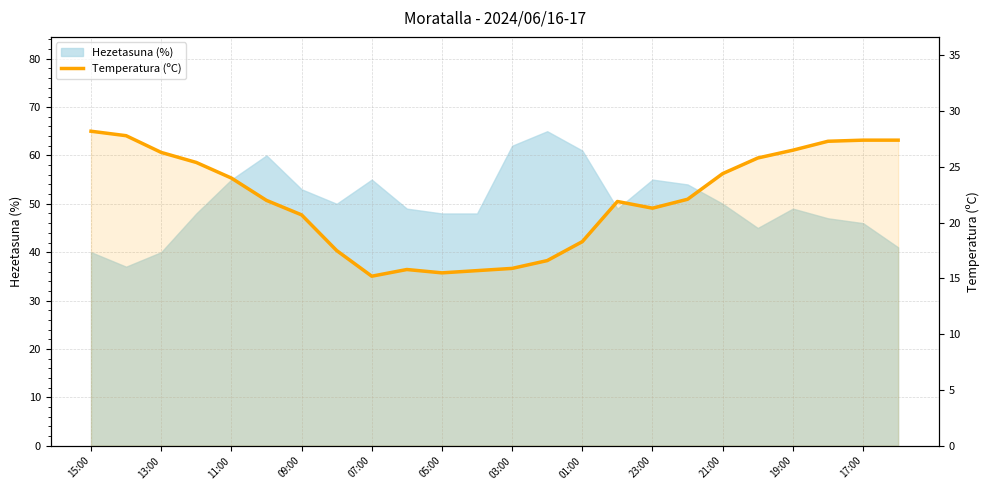

What is the average value?

22.0